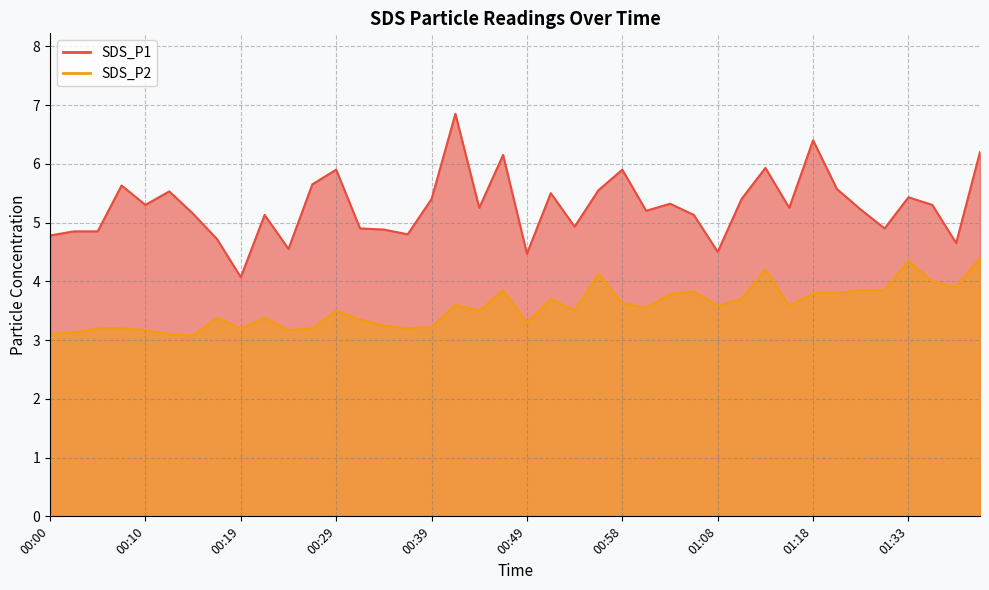

In SDS_P2, how many points are lower than both neighbors (excluding endpoints)?

11